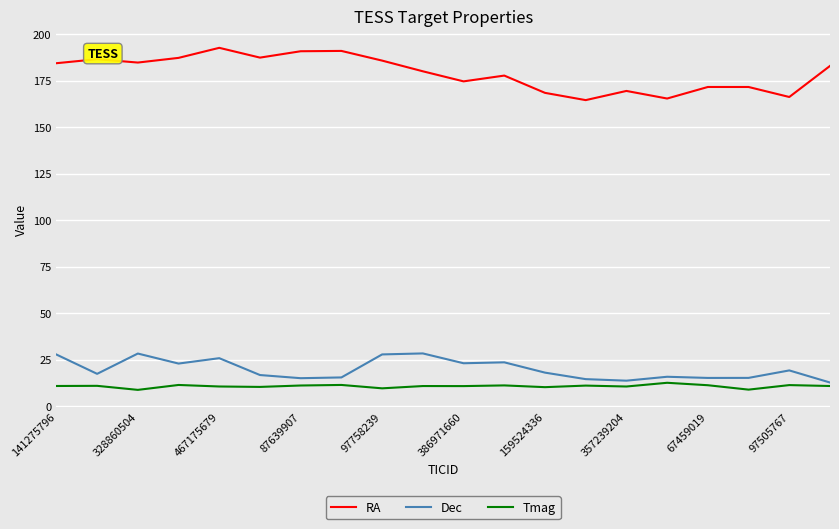

Which series has the largest range (max minus min)?

RA